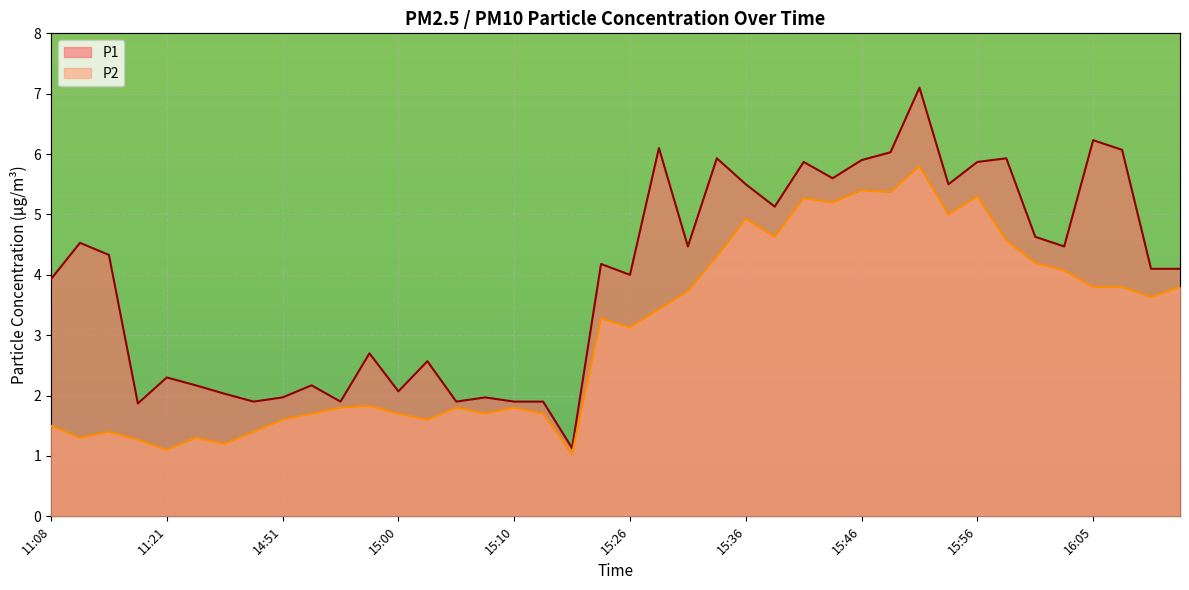

What is the maximum value shown in the chart?

7.1